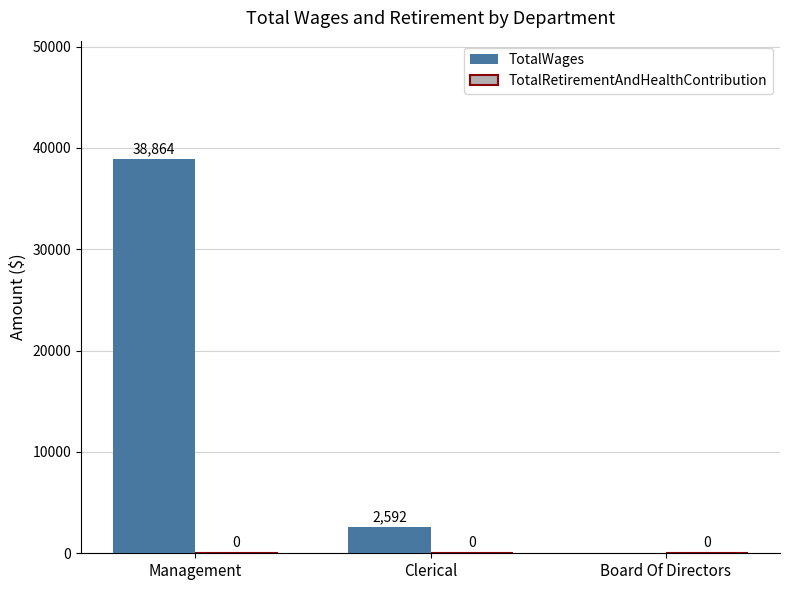

True or false: the data shows -19665 at Board Of Directors.

False